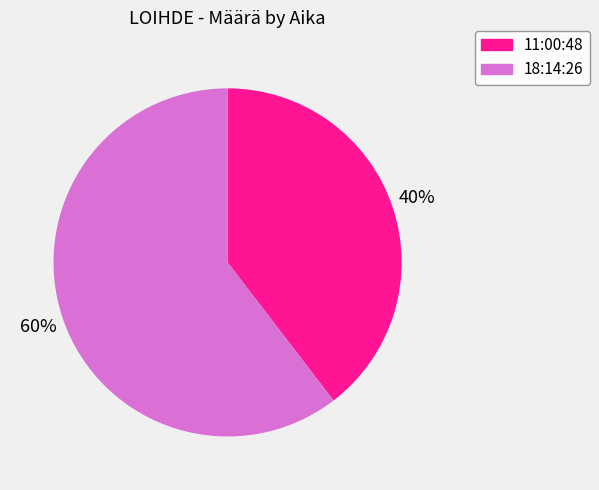

To the nearest percent, what is the combined percentage of 11:00:48 and 18:14:26?

100%